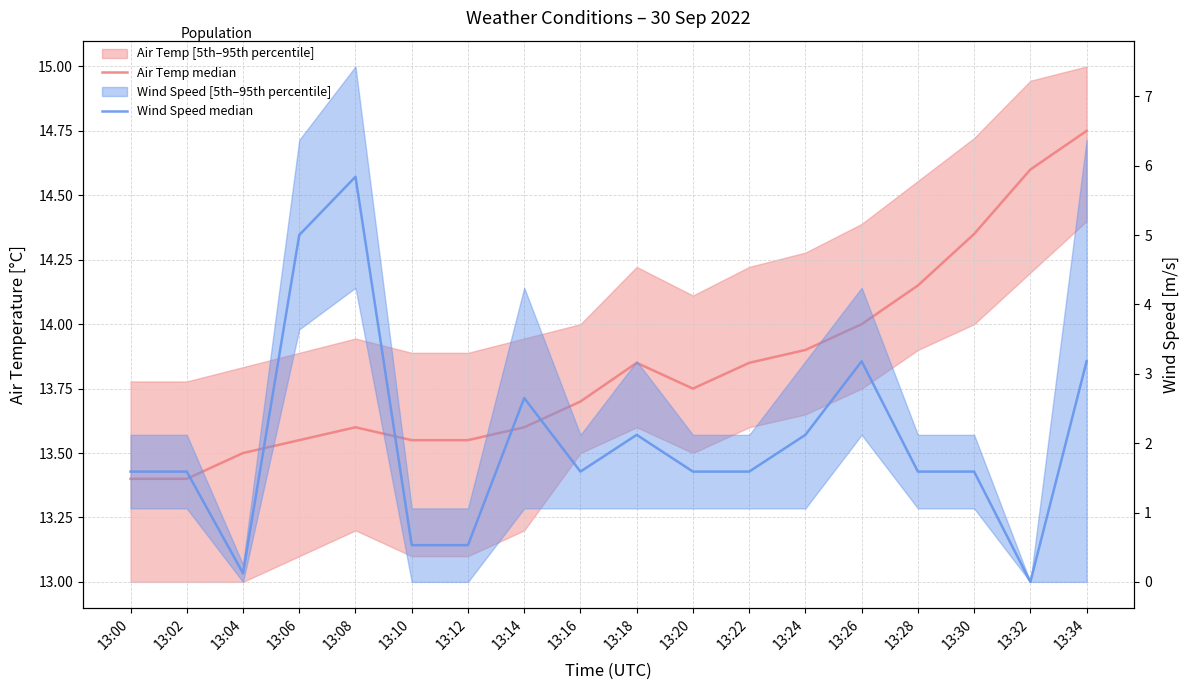

Is this an area chart (filled region under the line)?

No